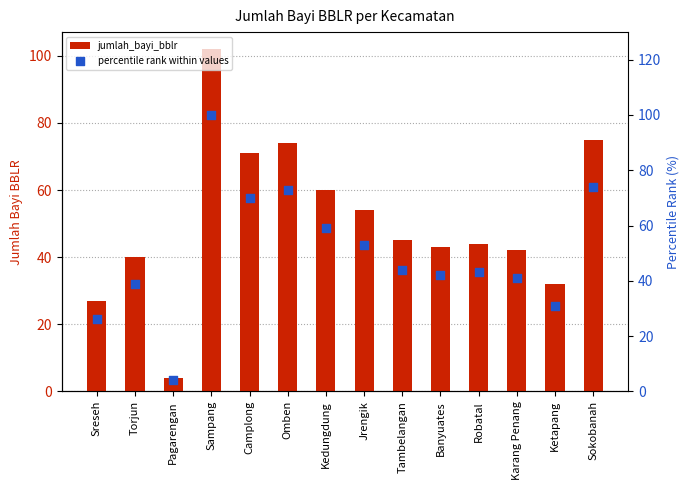

What is the total value across all series at Sokobanah?

149